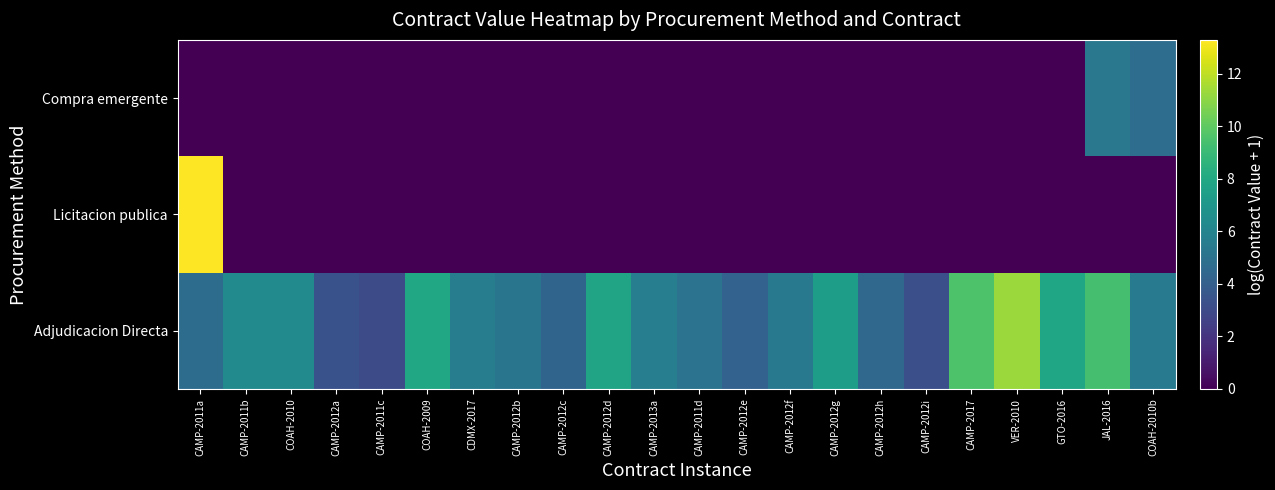

Which has a higher value, CDMX-2017 or CAMP-2012c?

CDMX-2017